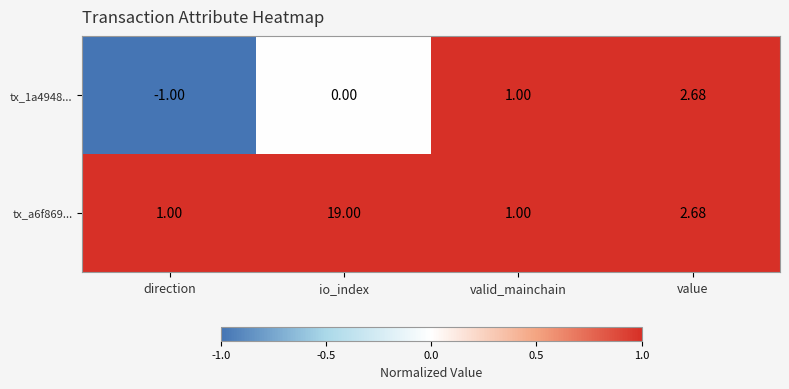

Between io_index and value, which series saw the biggest shift?

tx_a6f869...